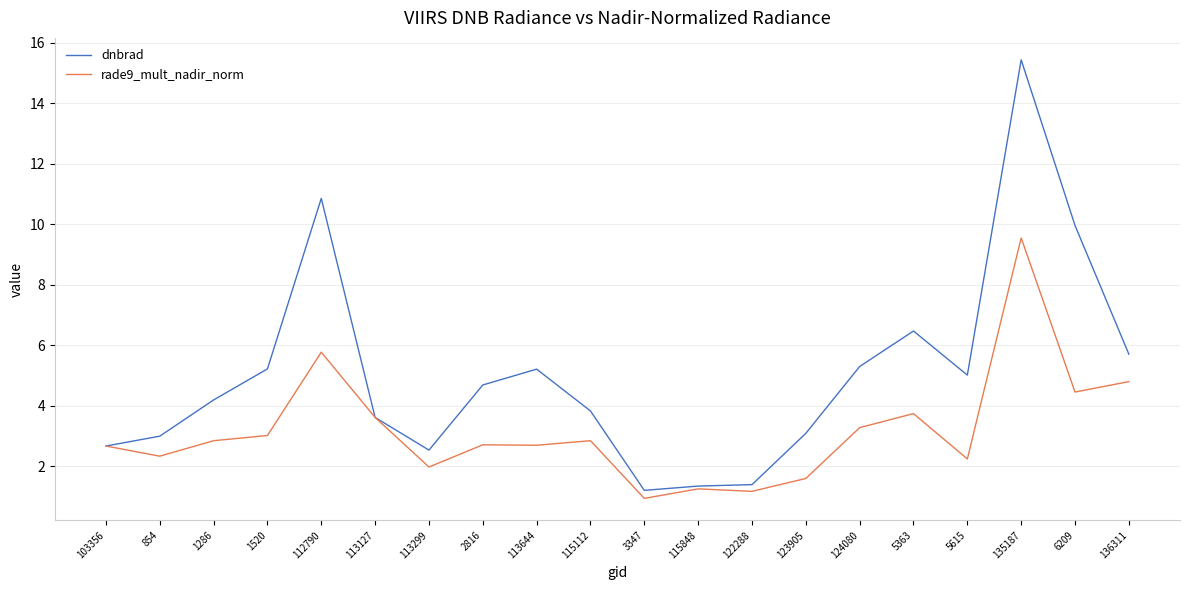

What are all the series names shown in the legend?

dnbrad, rade9_mult_nadir_norm